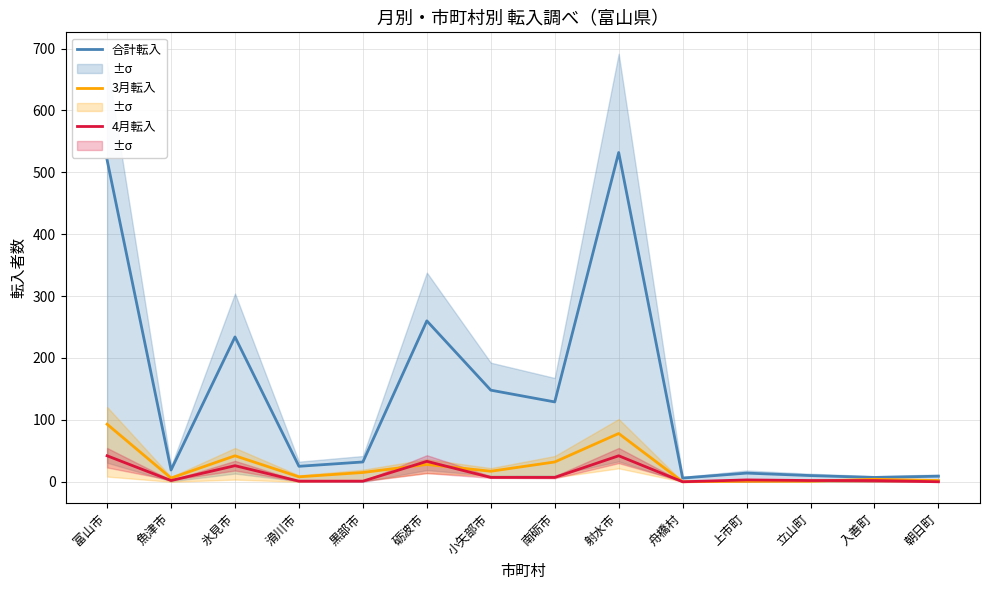

Reading right to left, what are all the values shown in this chart?

合計転入: 朝日町=9	入善町=7	立山町=10	上市町=14	舟橋村=6	射水市=532	南砺市=129	小矢部市=148	砺波市=260	黒部市=32	滑川市=25	氷見市=234	魚津市=19	富山市=520
3月転入: 朝日町=2	入善町=4	立山町=1	上市町=1	舟橋村=0	射水市=78	南砺市=32	小矢部市=17	砺波市=28	黒部市=15	滑川市=8	氷見市=42	魚津市=6	富山市=93
4月転入: 朝日町=0	入善町=2	立山町=2	上市町=3	舟橋村=0	射水市=42	南砺市=7	小矢部市=7	砺波市=33	黒部市=1	滑川市=1	氷見市=26	魚津市=2	富山市=42